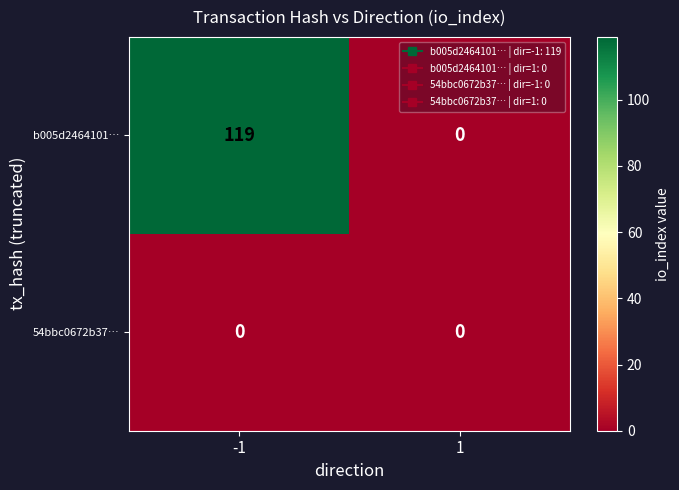

How many distinct data groups are displayed?

2